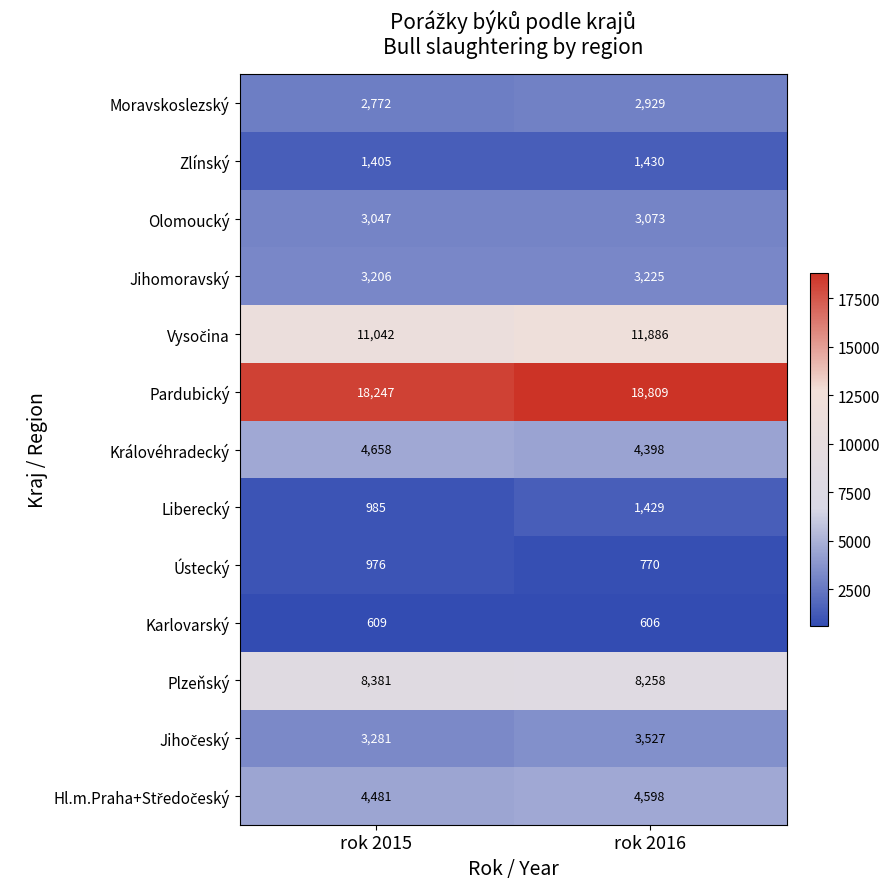

The value of Zlínský at rok 2016 is 1430. True or false?

True